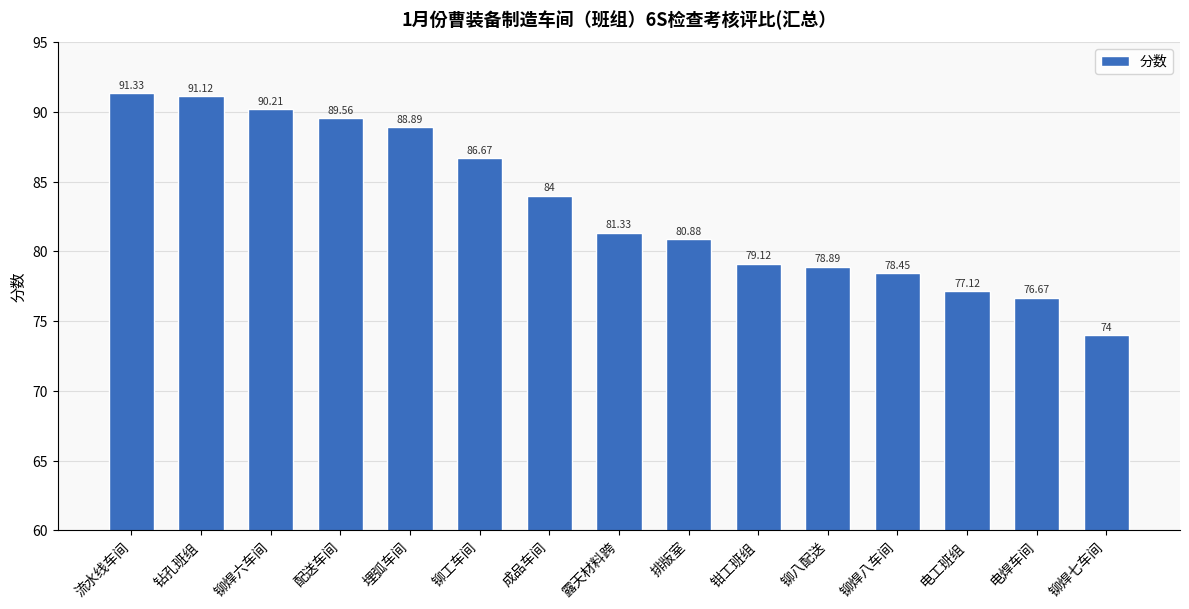

How many bars are there in total?

15